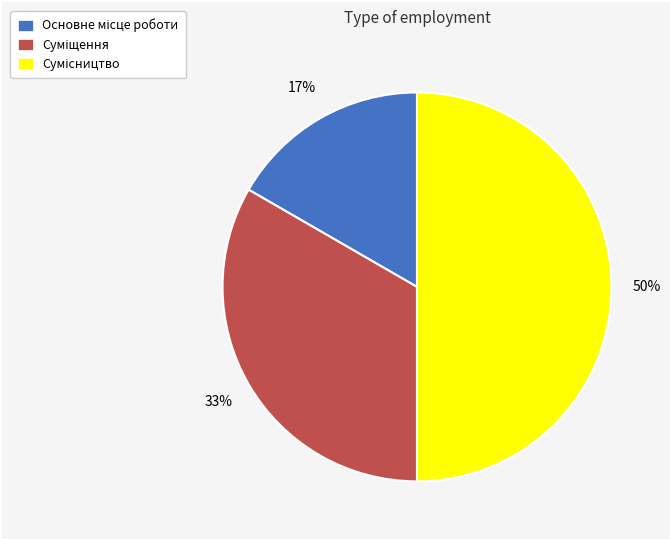

To the nearest percent, what is the average slice percentage?

33%